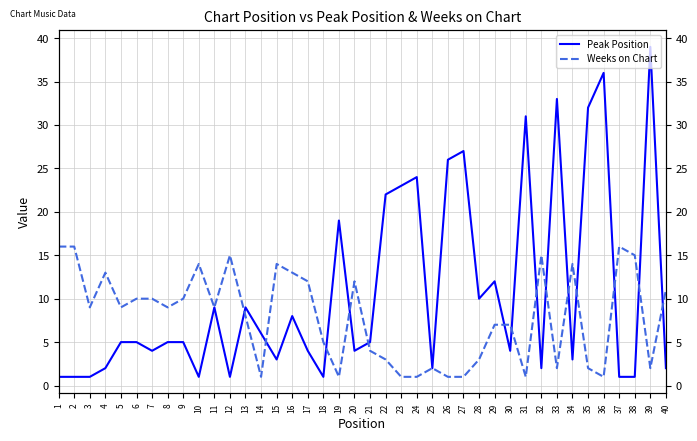

What is the average value of the Peak Position series?

11